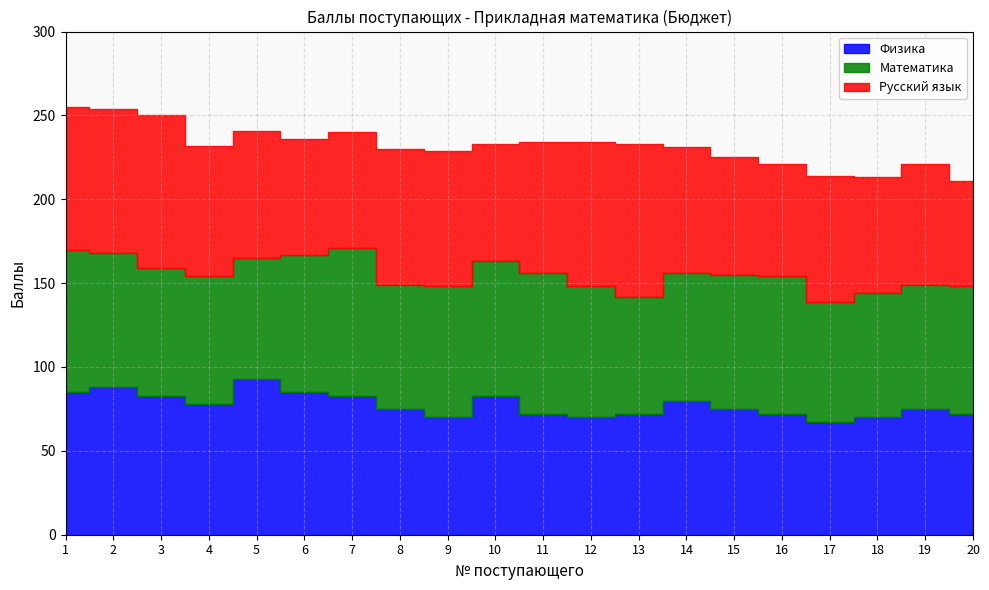

What is the value of the Физика point at the 9th from the left?

70